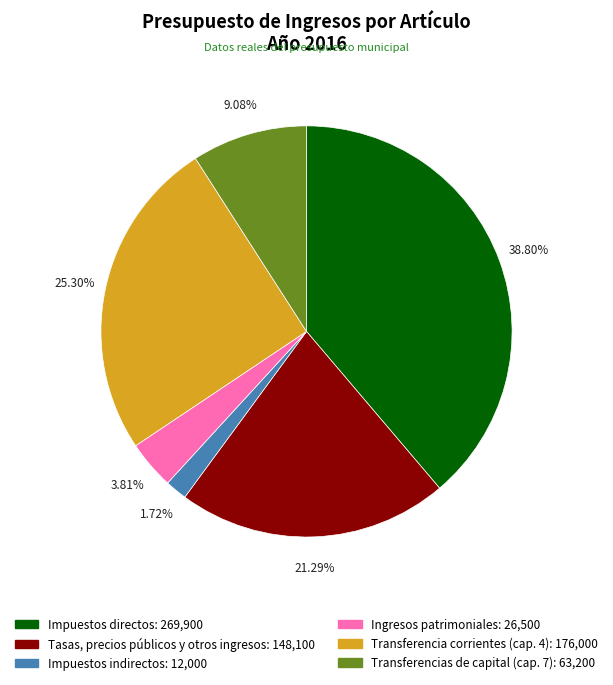

What percentage is the Ingresos patrimoniales slice, to the nearest percent?

4%